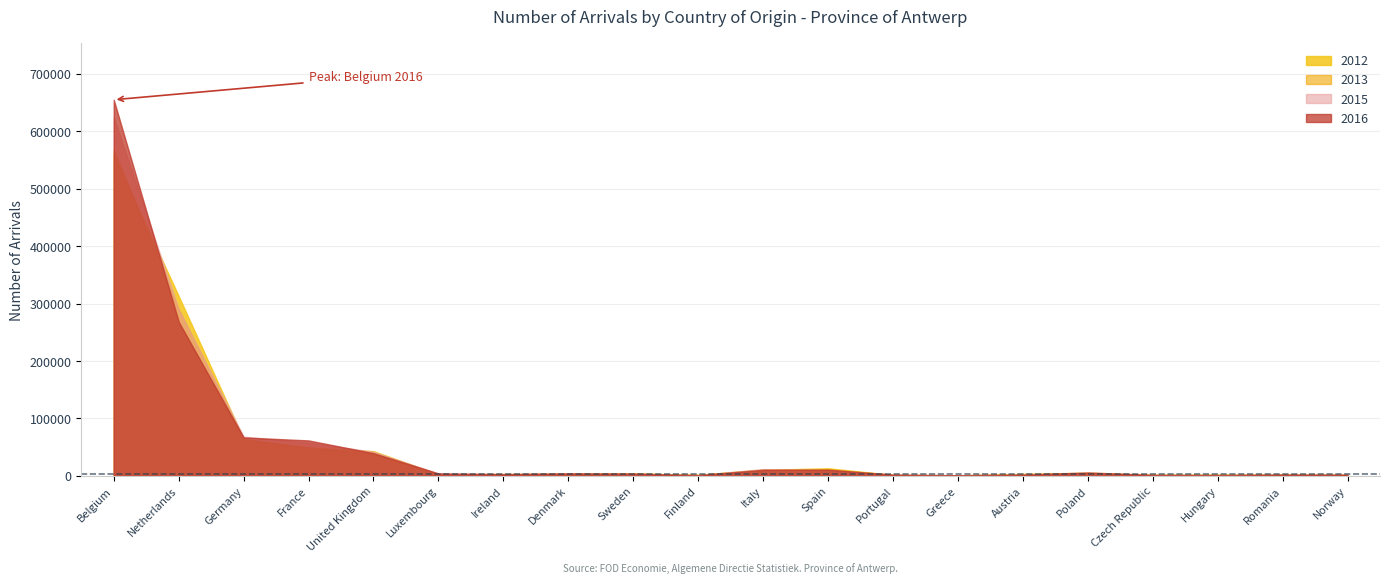

Reading left to right, transcribe all the data shown in this chart.

2012: 558781	313010	63973	49590	42974	2725	3179	3503	3950	1815	10385	13153	1574	928	3202	4452	1837	1999	2094	1780
2013: 568245	290189	63414	49286	38121	2908	2482	3959	4151	1466	11220	11254	1900	936	3164	5650	1808	1693	1871	1753
2015: 624391	290238	68207	57785	41994	3518	2573	4045	3653	1334	11700	10012	1654	1108	2392	4734	1765	1495	1682	1872
2016: 655109	268318	66887	61659	39448	4254	2943	4147	3792	1213	10378	10768	2021	1013	1995	5810	1538	1271	2259	2015